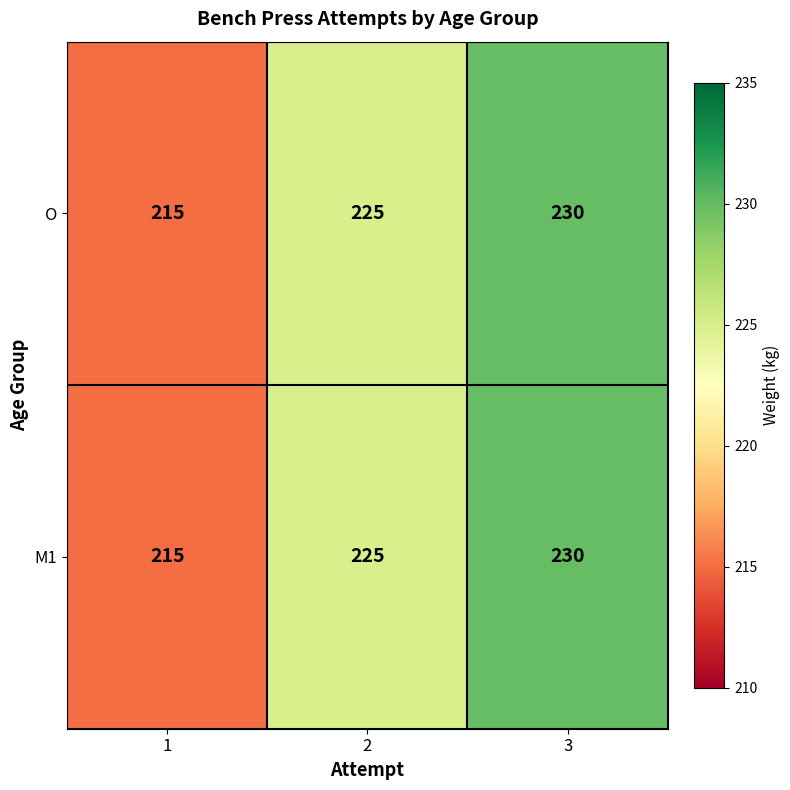

The value of O at 2 is 225. True or false?

True